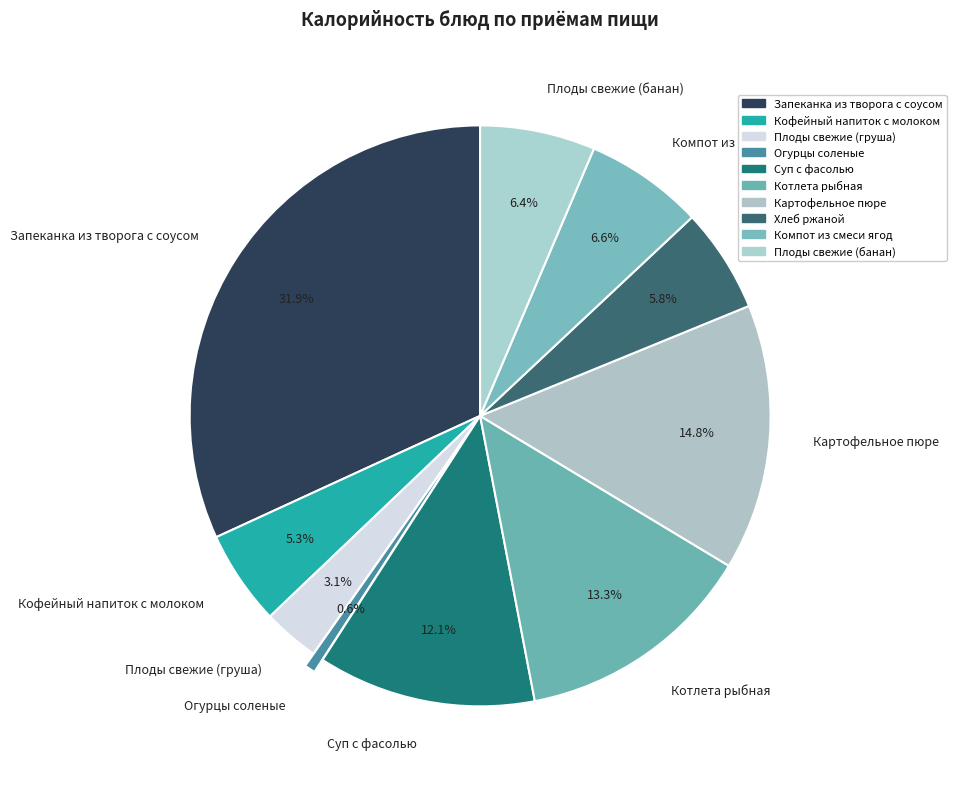

What is the total percentage of Плоды свежие (банан) and Хлеб ржаной?

12.2%